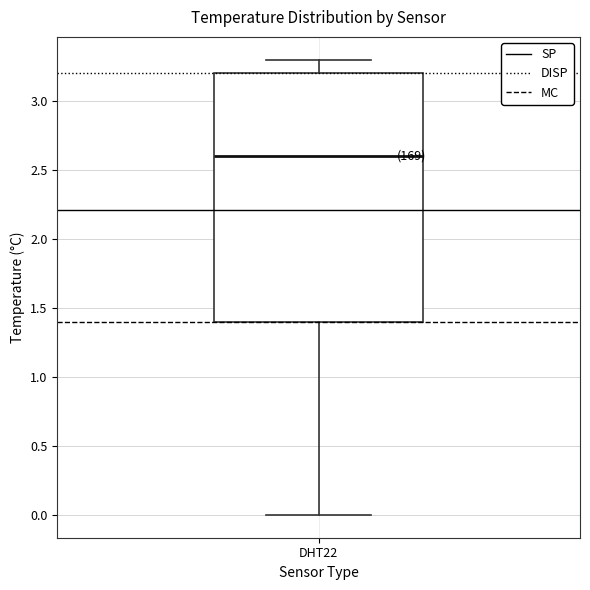

Read this box plot against the y-axis: the position of the median line, the range covered by the box, and the ends of both whiskers. The values are not printed on the chart, so give them approximately, as read against the axis.

median 2.6, box 1.4 to 3.2, whiskers 0.0 to 3.3